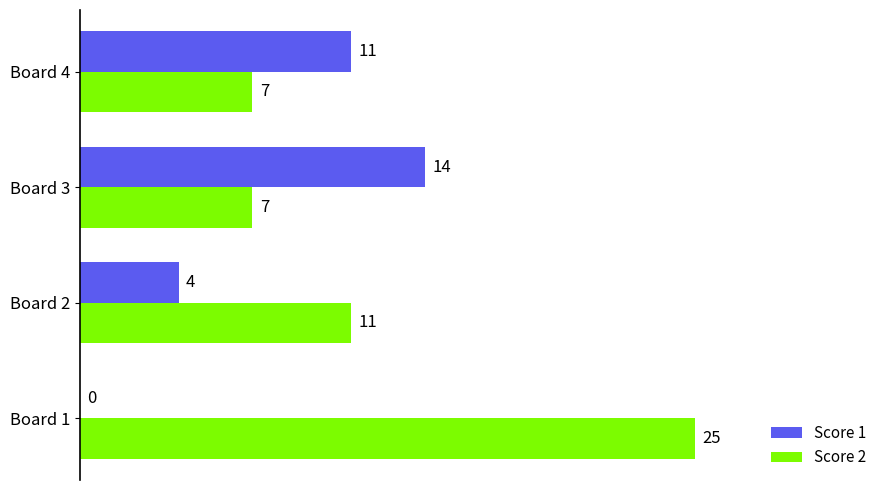

Where is Score 2 nearest to the value 16?

Board 2